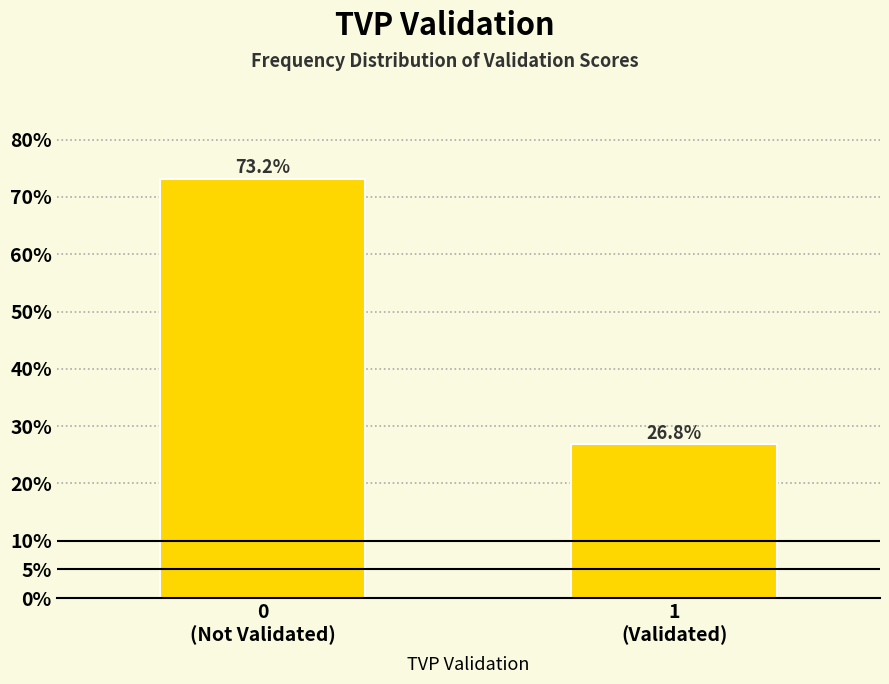

Reading left to right, what are all the values shown in this chart?

73.2	26.8